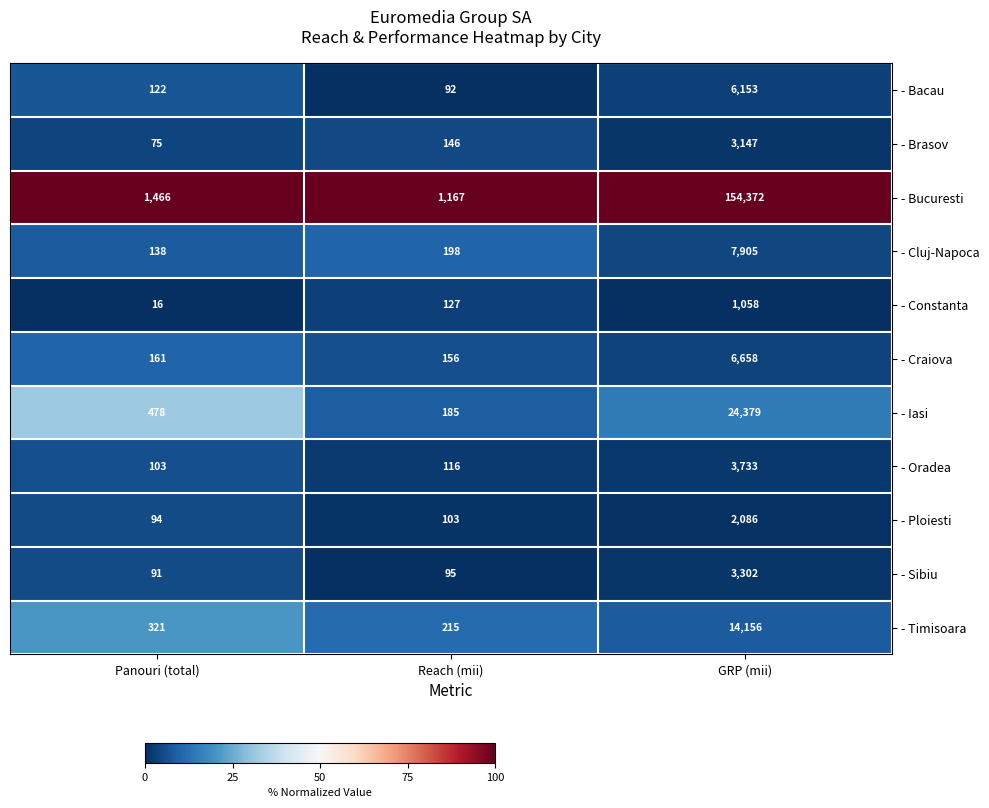

Which series has the largest total across all categories?

- Bucuresti